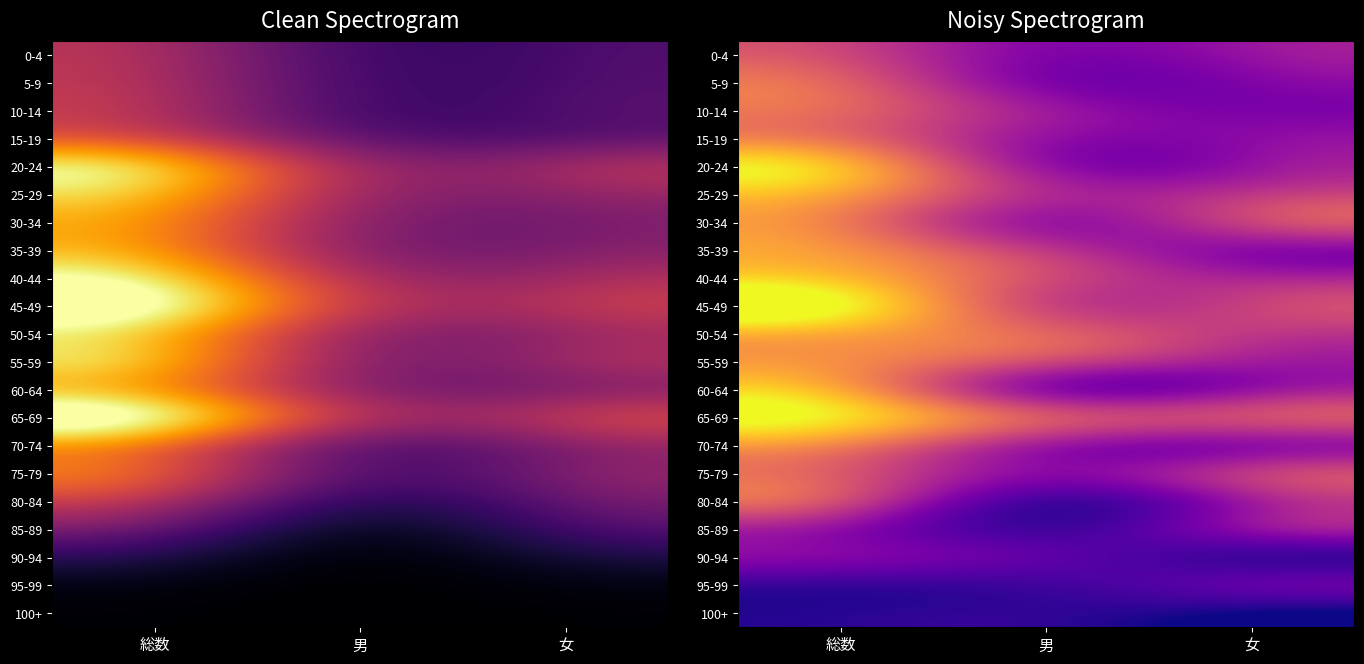

Read the 10-14 value at 総数.

2752.0